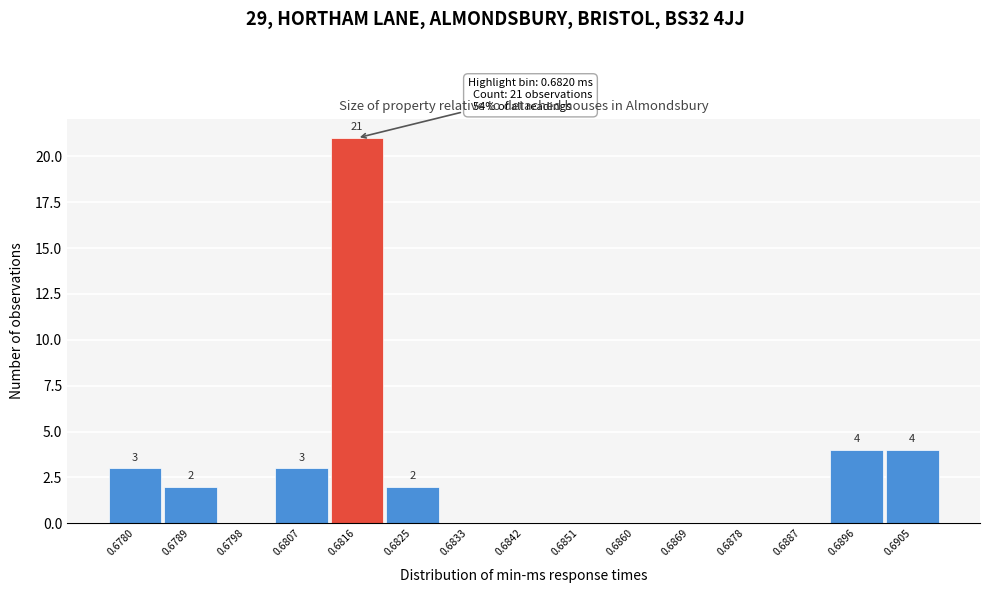

Reading left to right, transcribe all the data shown in this chart.

0.6780=3	0.6789=2	0.6798=0	0.6807=3	0.6816=21	0.6825=2	0.6833=0	0.6842=0	0.6851=0	0.6860=0	0.6869=0	0.6878=0	0.6887=0	0.6896=4	0.6905=4